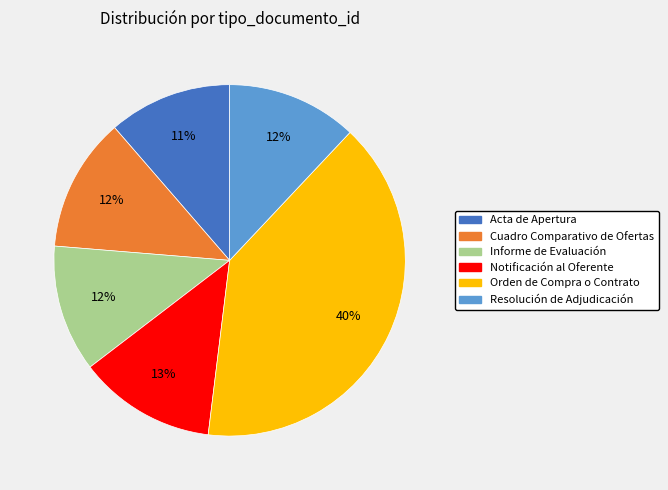

What percentage is the Notificación al Oferente slice, to the nearest percent?

13%